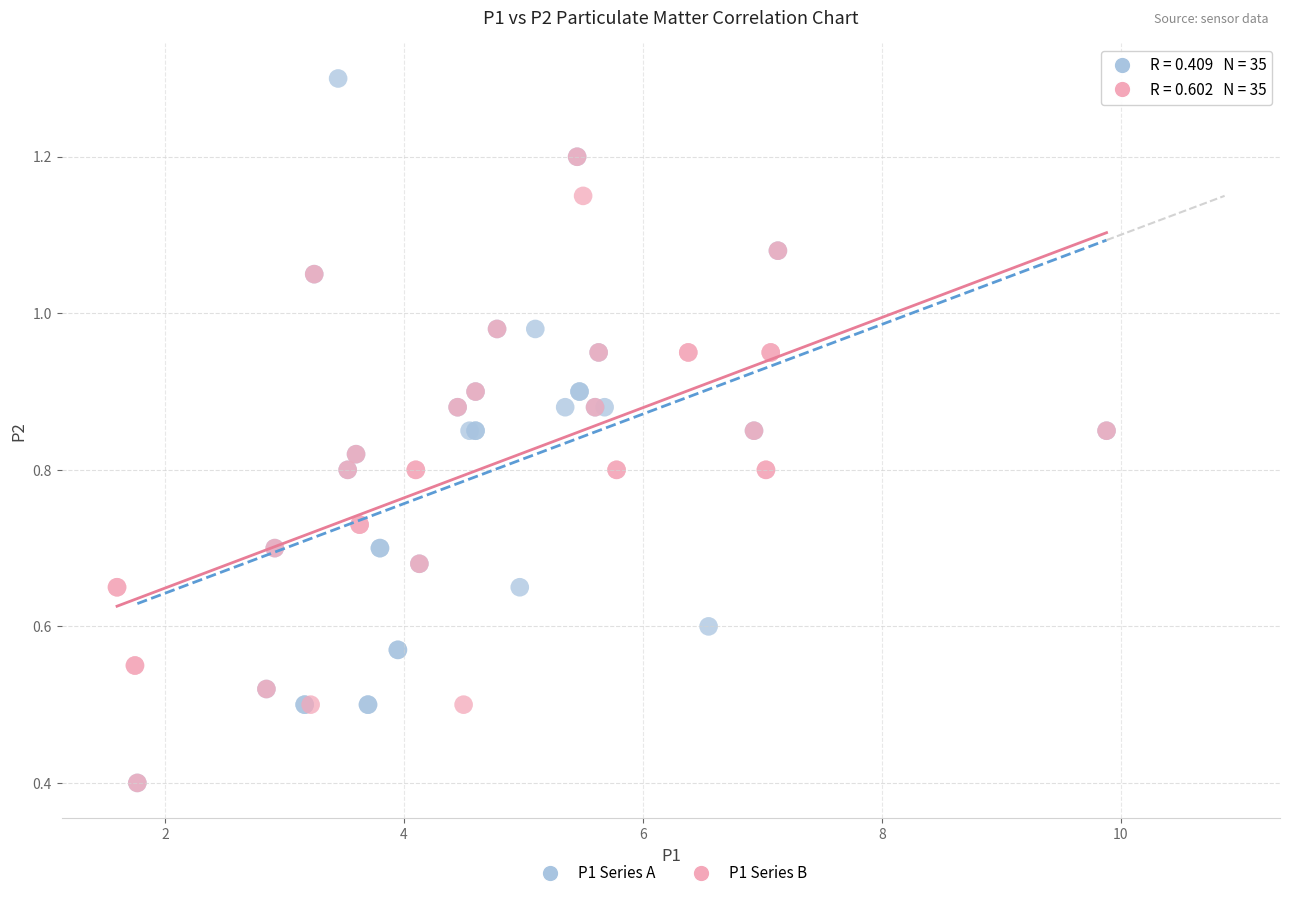

Which series has the largest Y range (max minus min)?

P1 Series A